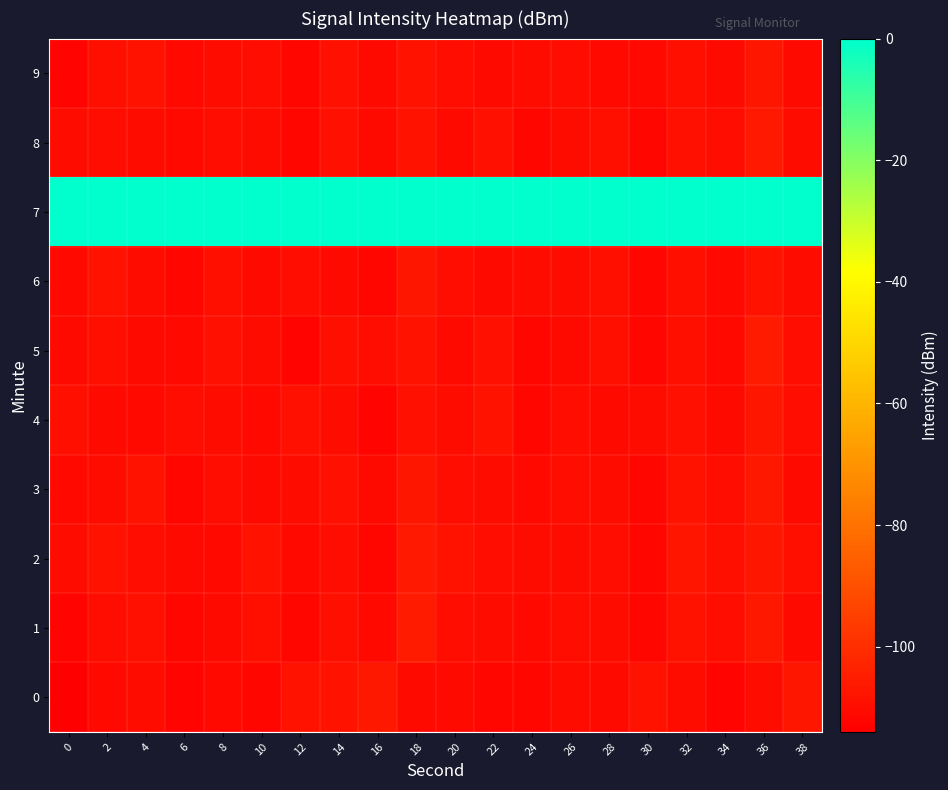

Rank the series by their maximum value, from lowest to highest.

4, 6, 9, 3, 0, 2, 8, 1, 5, 7